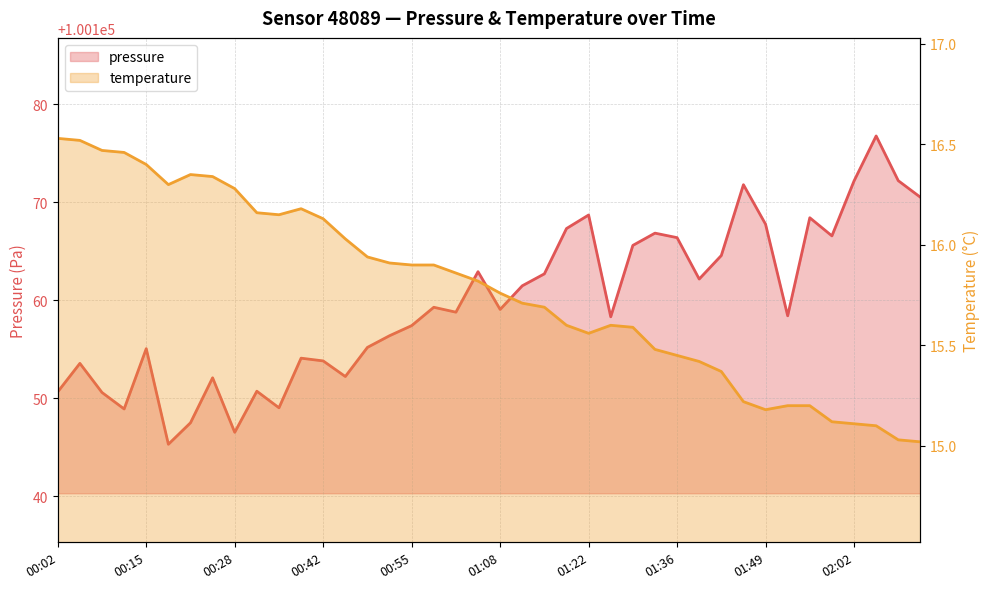

List the series in order of their peak value, lowest first.

temperature, pressure